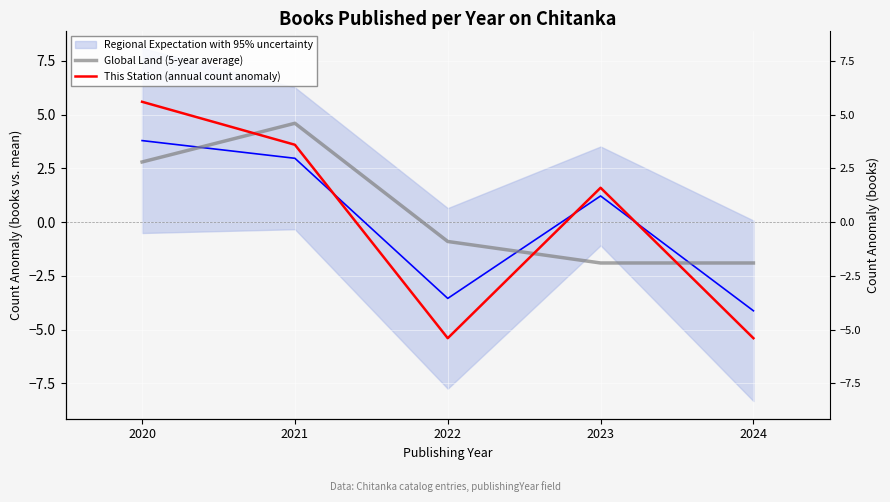

What is the minimum value shown in the chart?

-5.4